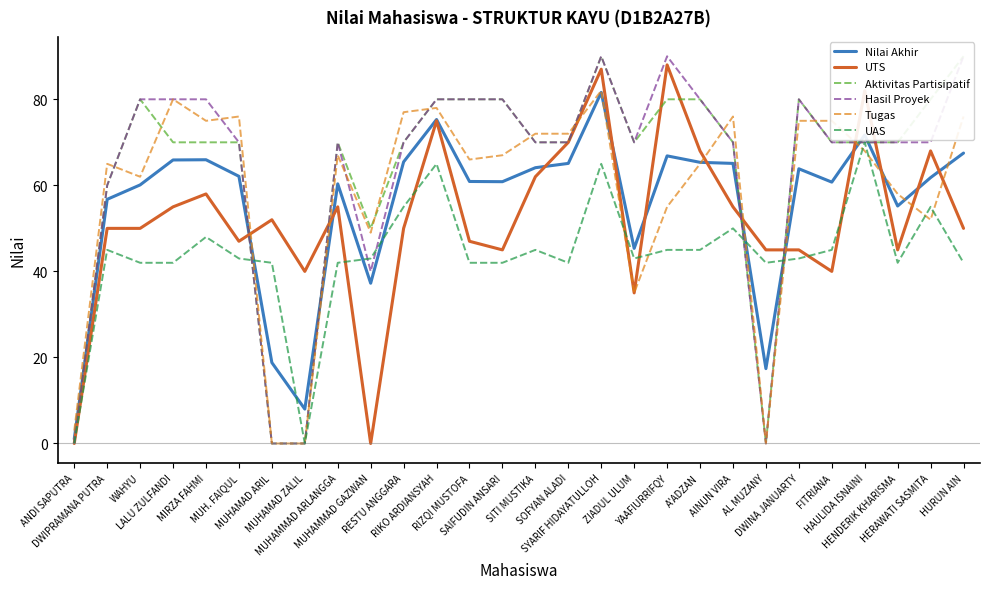

List the labels in order of Tugas value, largest first.

SYARIF HIDAYATULLOH, LALU ZULFANDI, RIKO ARDIANSYAH, RESTU ANGGARA, MUH. FAIQUL, AINUN VIRA, HURUN AIN, MIRZA FAHMI, DWINA JANUARTY, FITRIANA, SITI MUSTIKA, SOFYAN ALADI, HAULIDA ISNAINI, MUHAMMAD ARLANGGA, SAIFUDIN ANSARI, RIZQI MUSTOFA, DWIPRAMANA PUTRA, A'ADZAN, WAHYU, HENDERIK KHARISMA, YAAFIURRIFQY, HERAWATI SASMITA, MUHAMMAD GAZWAN, ZIADUL ULUM, ANDI SAPUTRA, MUHAMAD ARIL, MUHAMAD ZALIL, AL MUZANY